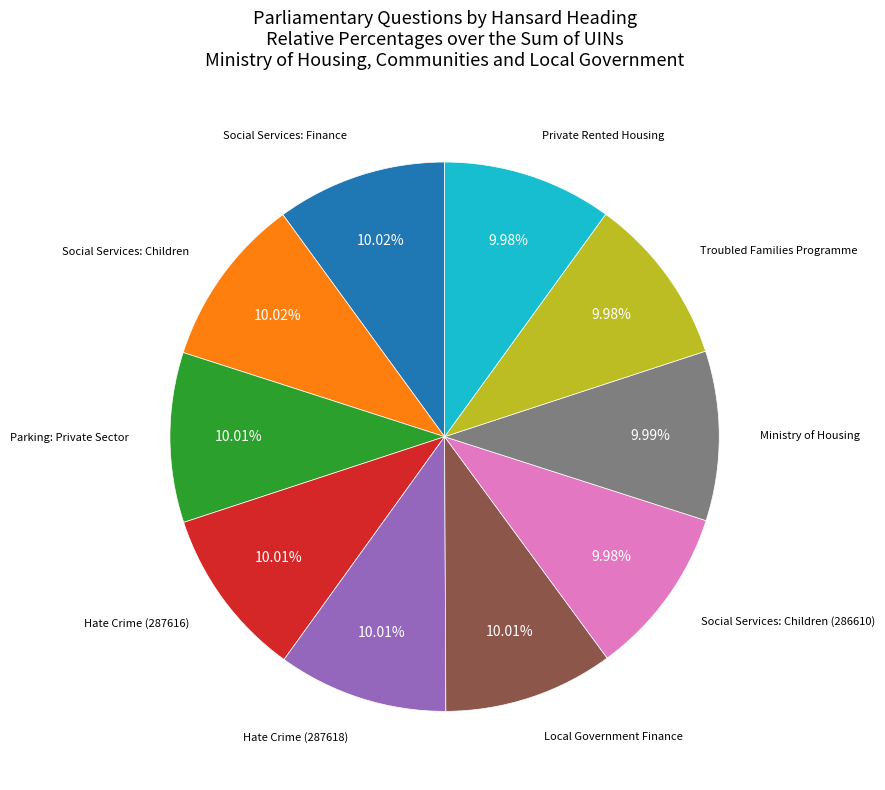

Does any single category account for the majority?

No